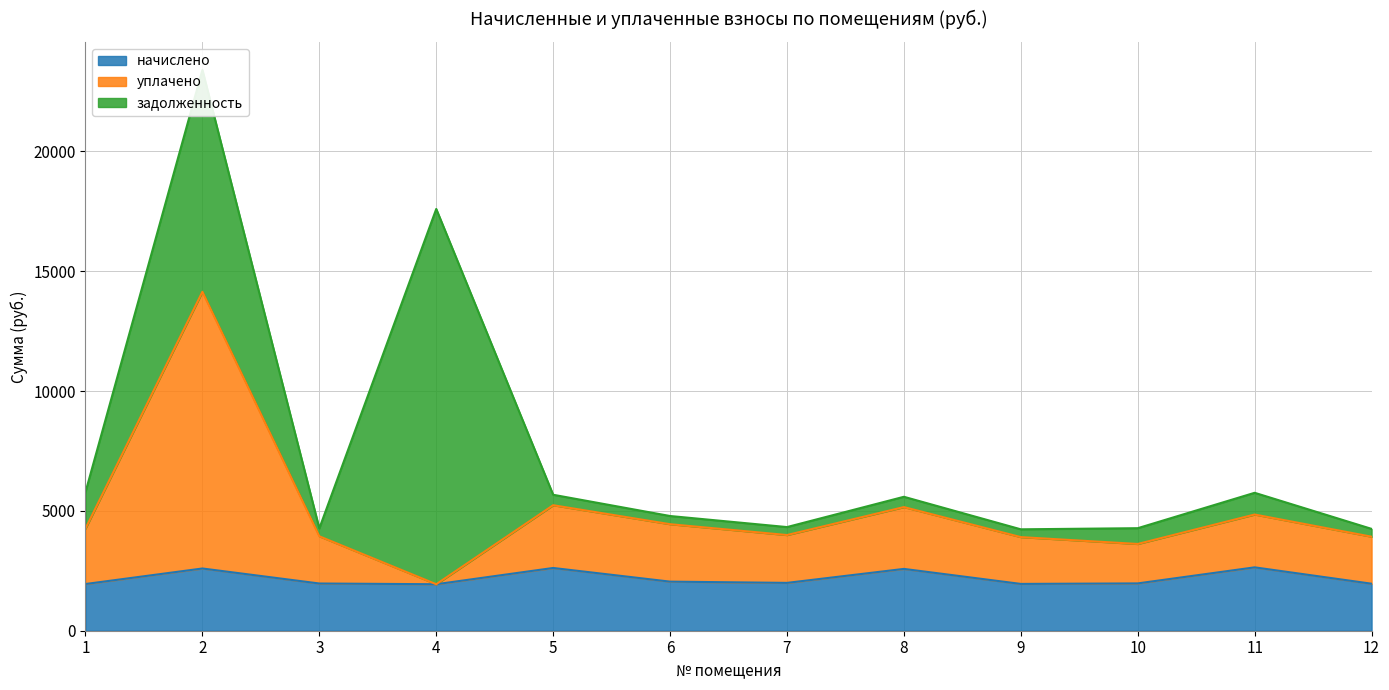

How many values in the уплачено series exceed 4262?

6